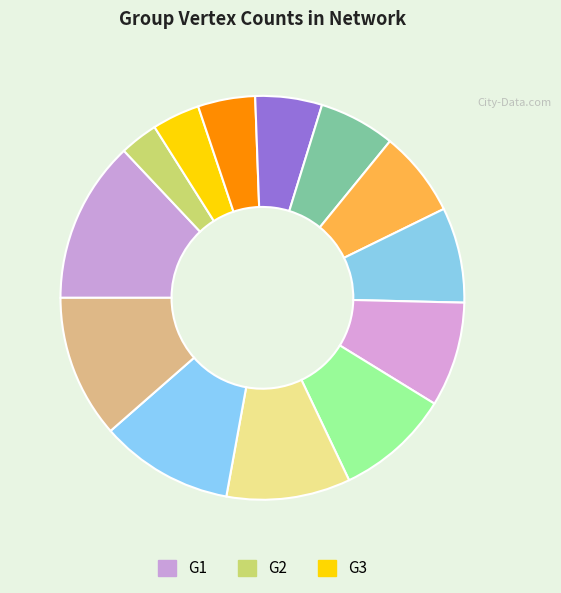

How many segments does this pie chart have?

13